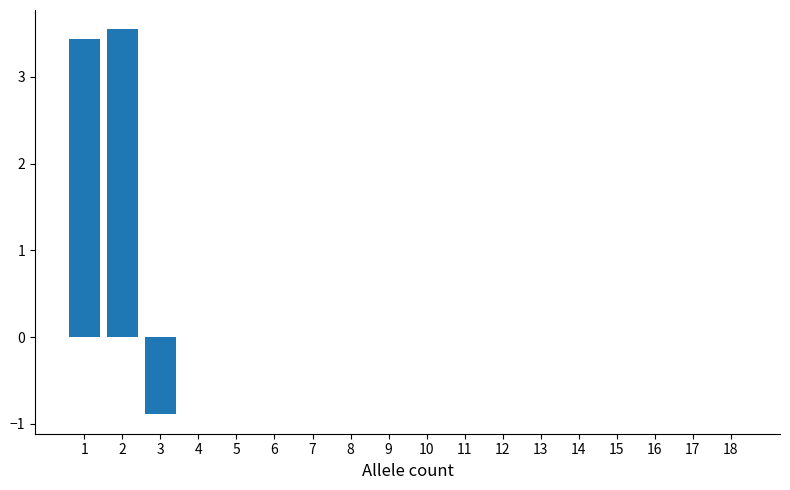

Reading left to right, transcribe all the data shown in this chart.

1=3.4	2=3.5	3=-0.9	4=0.0	5=0.0	6=0.0	7=0.0	8=0.0	9=0.0	10=0.0	11=0.0	12=0.0	13=0.0	14=0.0	15=0.0	16=0.0	17=0.0	18=0.0